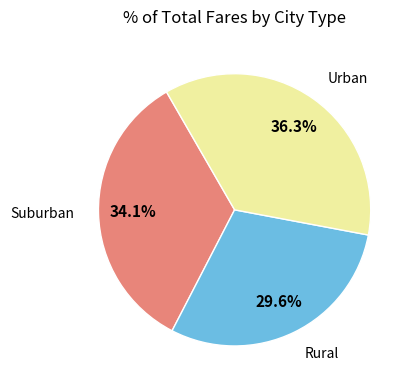

Is there any slice that represents more than half of the pie?

No